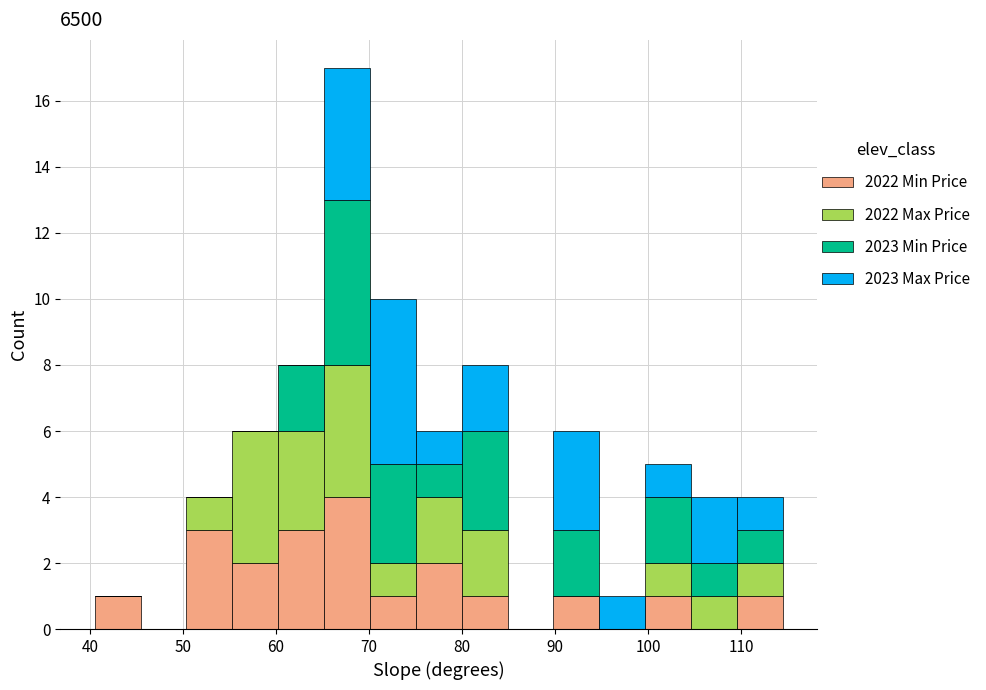

What is the total height of the stacked bar covering 100 to 105 on the x-axis? Neither the bar edges nor the heights are printed on the chart, so give them approximately, as read against the axes.

5